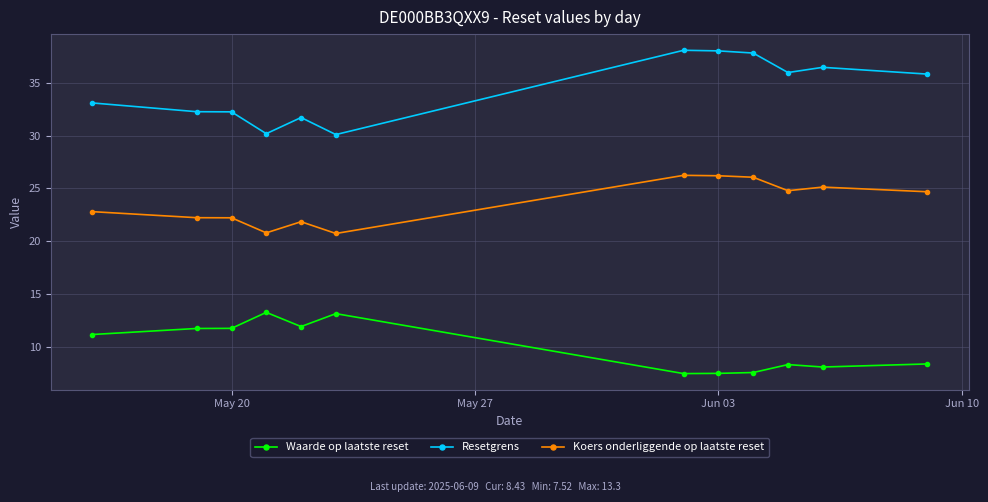

List the series in order of their overall mean, highest first.

Resetgrens, Koers onderliggende op laatste reset, Waarde op laatste reset